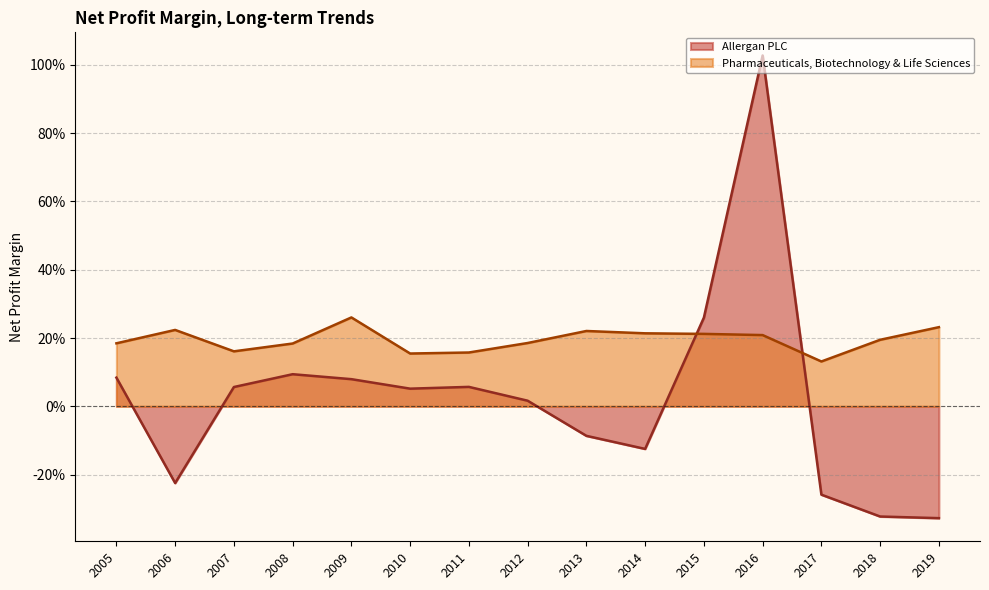

How many lines are shown in the chart?

2